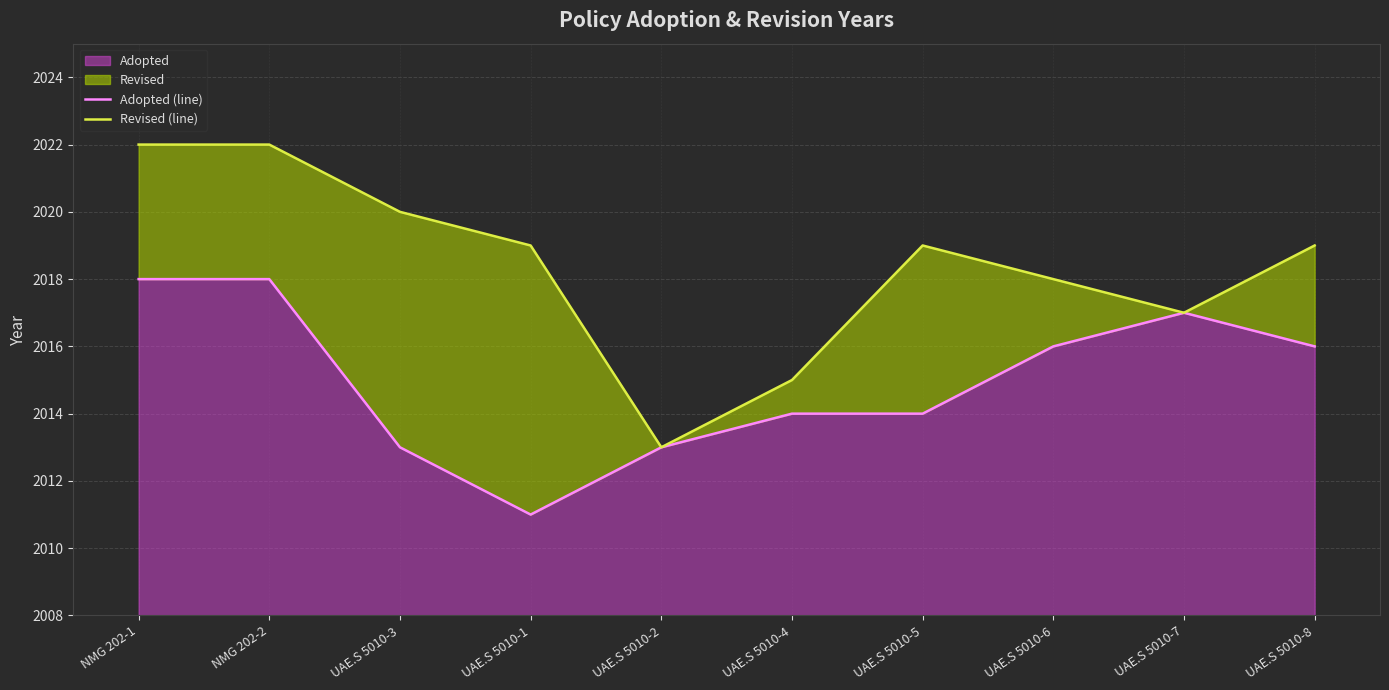

Does the chart display data point markers on the line(s)?

No